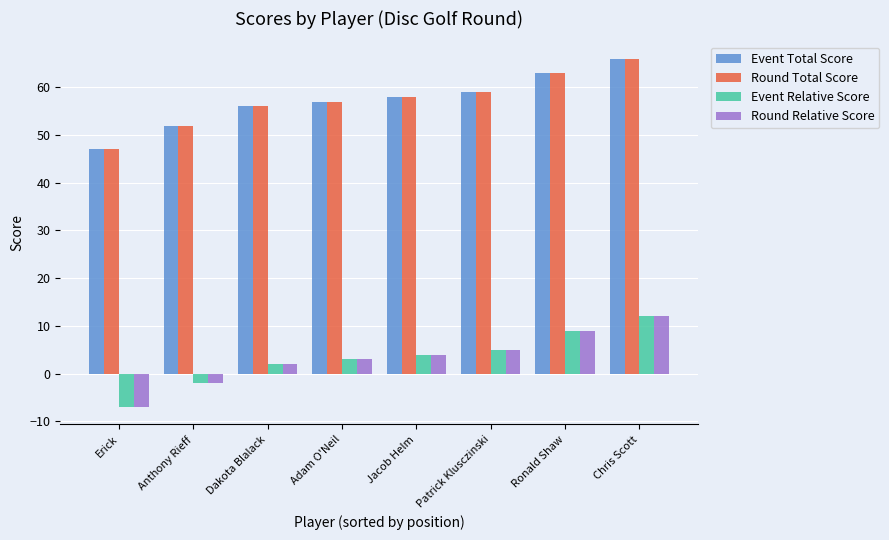

How many data points in Event Total Score are less than 58?

4